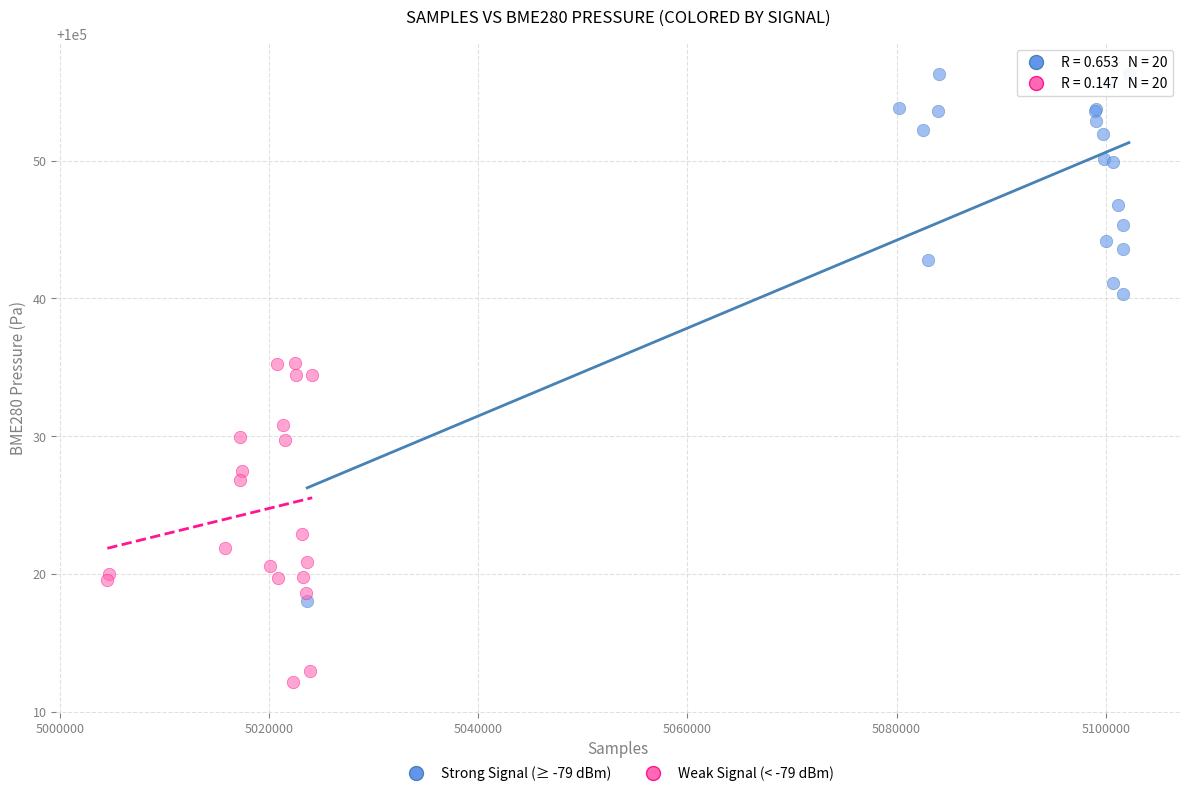

Which series contains the lowest Y value?

Weak Signal (< -79 dBm)